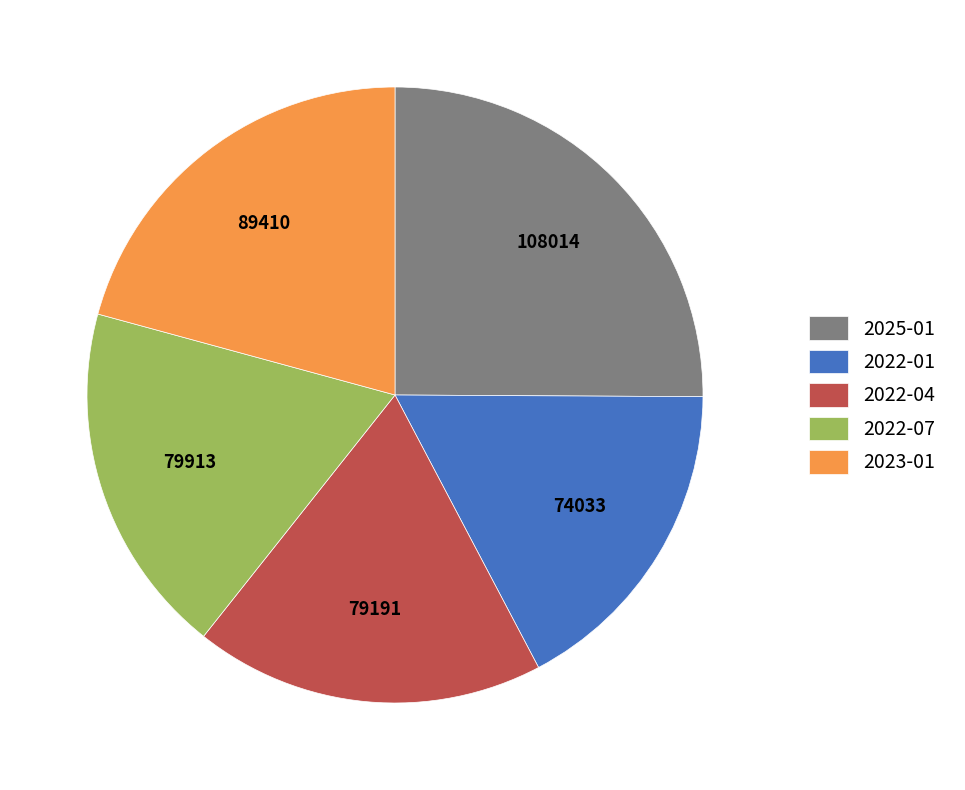

Which category has the smallest portion of the pie?

2022-01